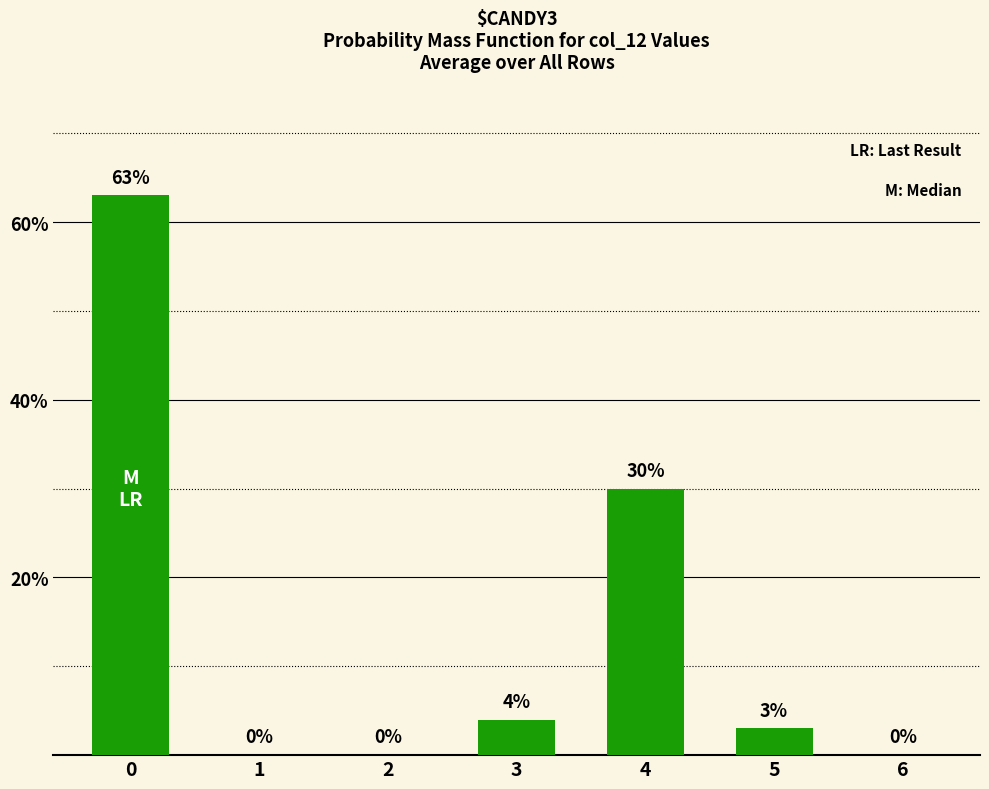

What is the sum of all values?

100